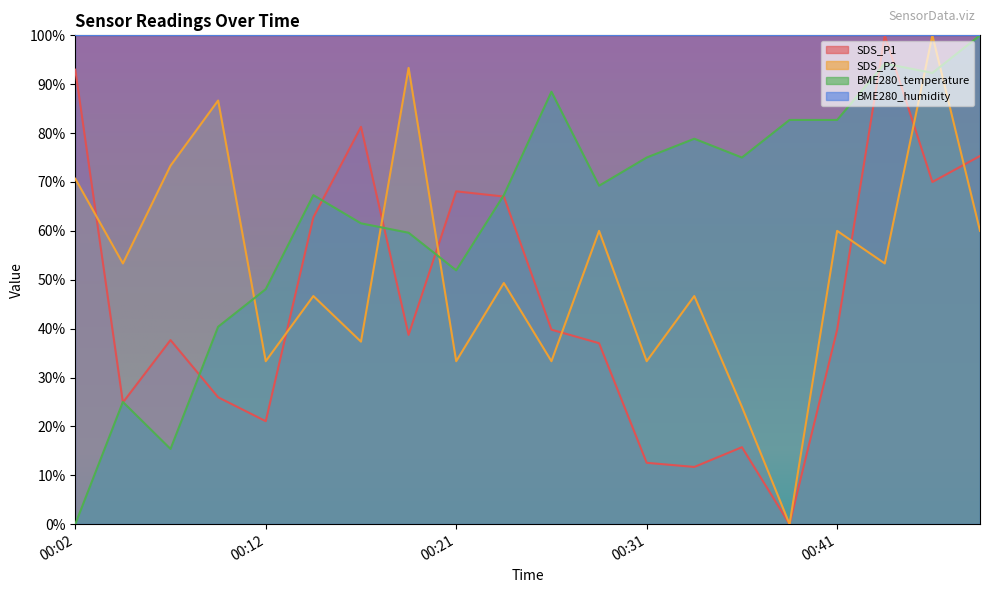

At which category is the sum across all series the highest?

00:46